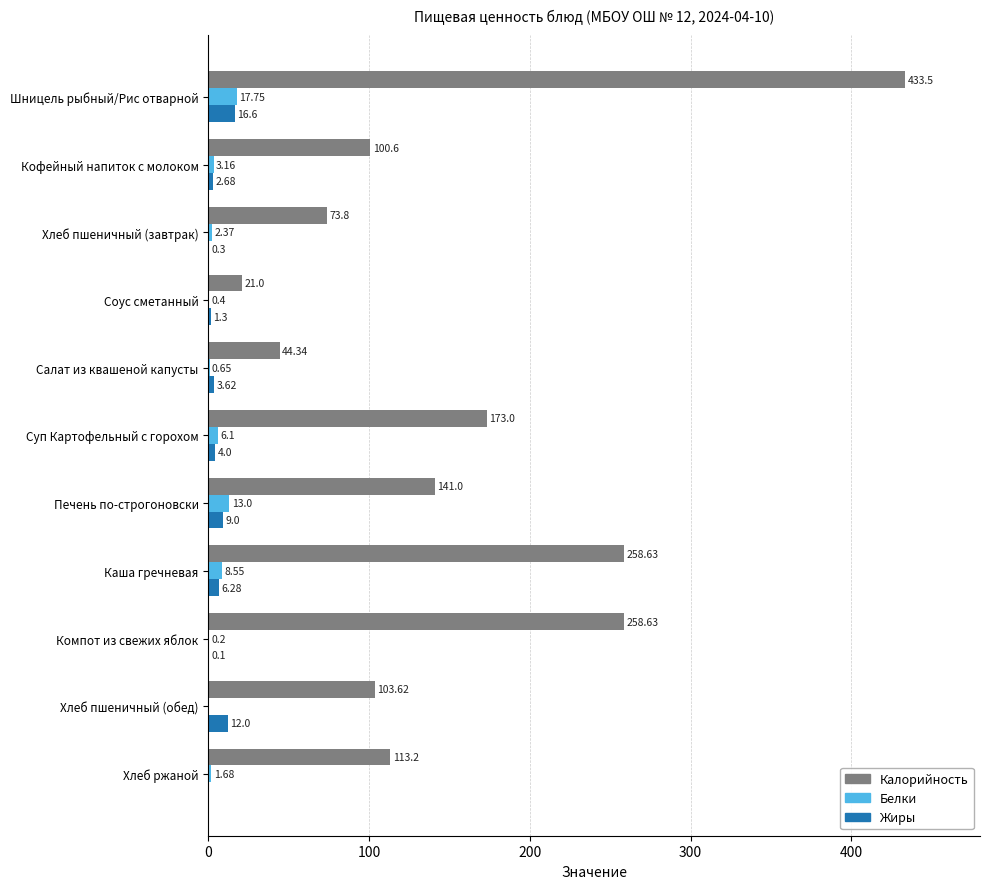

What is the sum of all Жиры values?

55.9